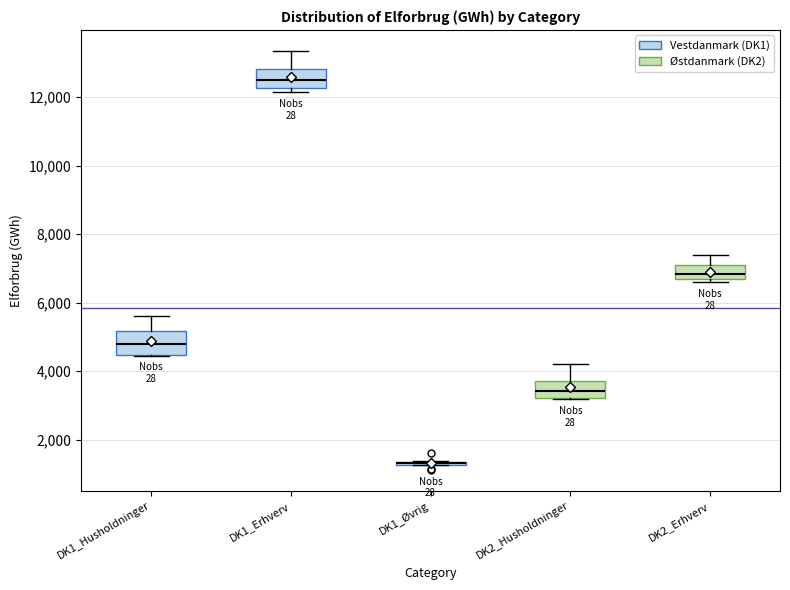

Reading left to right, read every box against the y-axis: the position of its median line, the range the box covers, and the ends of its whiskers. The values are not printed on the chart, so give them approximately, as read against the axis.

DK1_Husholdninger: median 4800, box 4400 to 5200, whiskers 4400 to 5600
DK1_Erhverv: median 12600, box 12200 to 12800, whiskers 12200 (just below the box's lower edge) to 13400
DK1_Øvrig: box collapsed to a line at 1400, whiskers 1200 to 1400
DK2_Husholdninger: median 3400, box 3200 to 3800, whiskers 3200 to 4200
DK2_Erhverv: median 6800, box 6600 to 7000, whiskers 6600 (just below the box's lower edge) to 7400